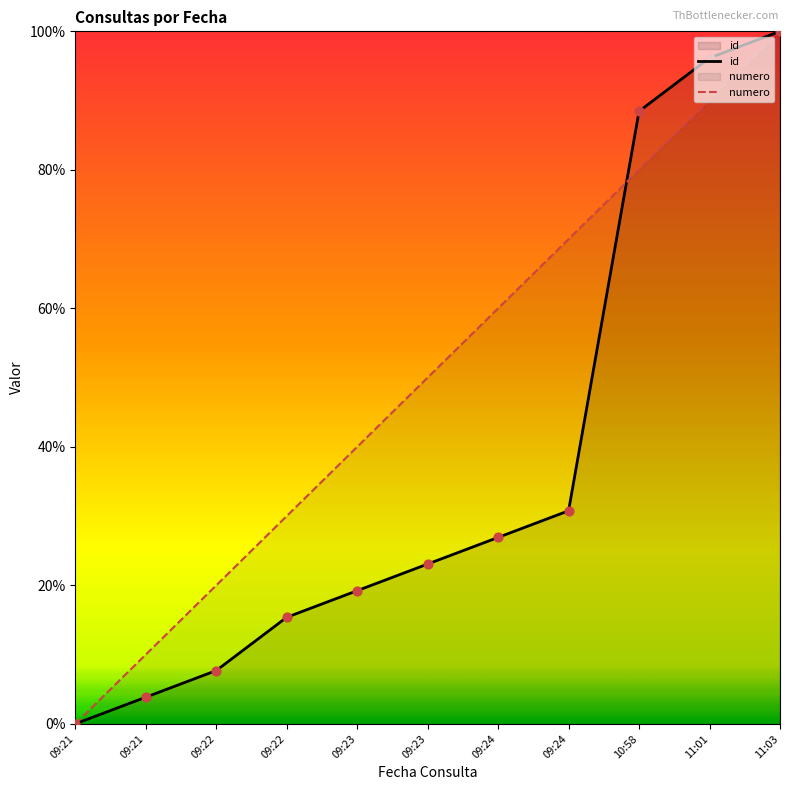

Which series has the widest spread of Y values?

id